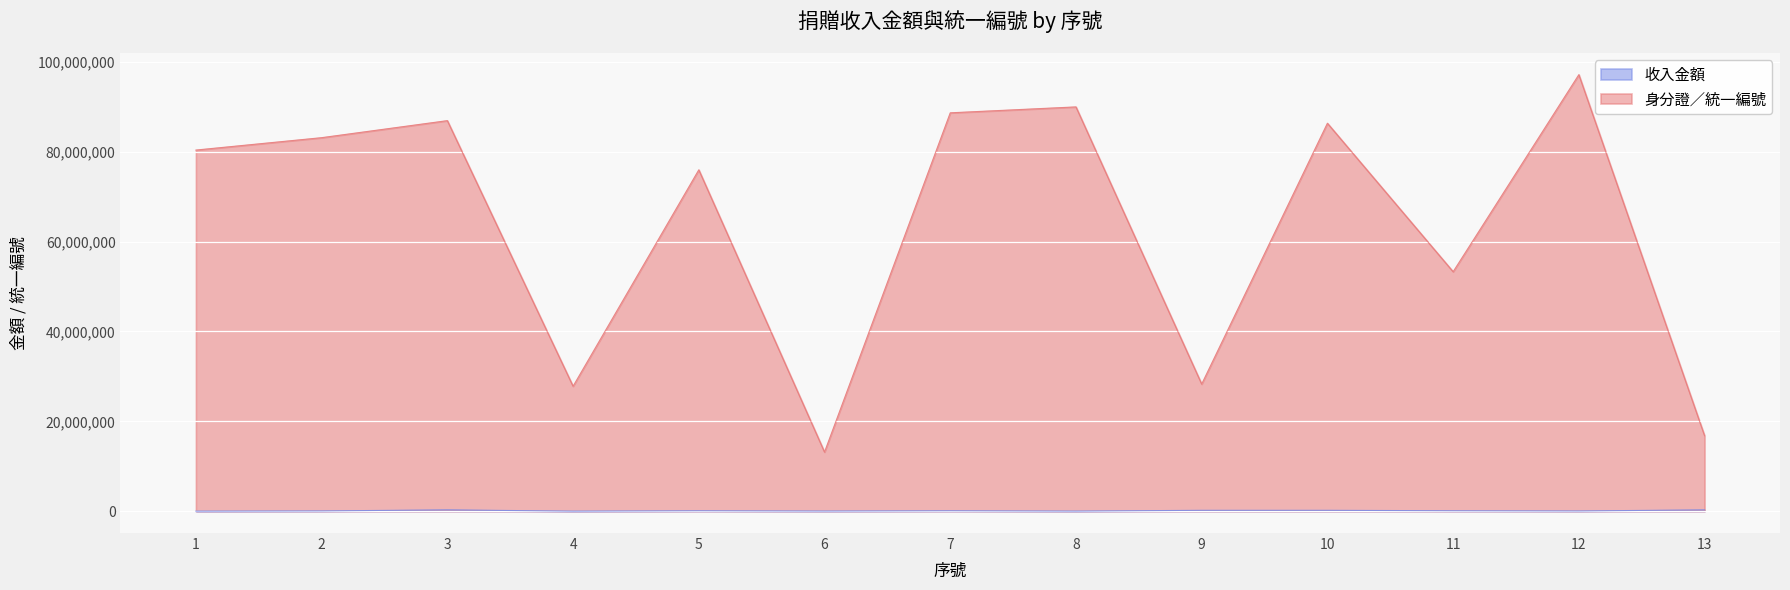

True or false: 收入金額 and 身分證／統一編號 cross at least once.

False